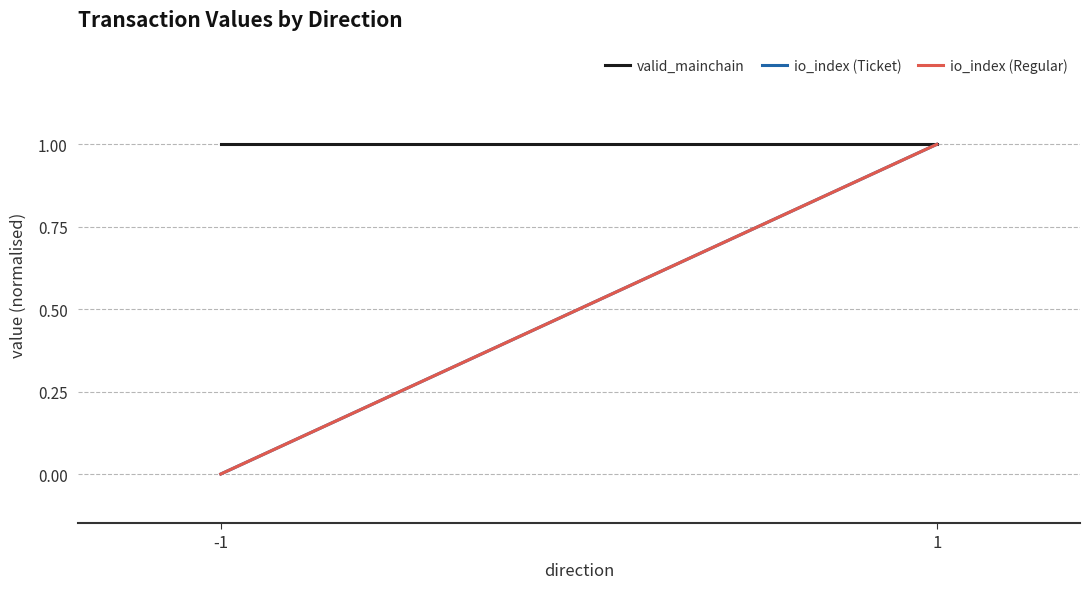

True or false: io_index (Ticket) has a value of 1 at 1.

False